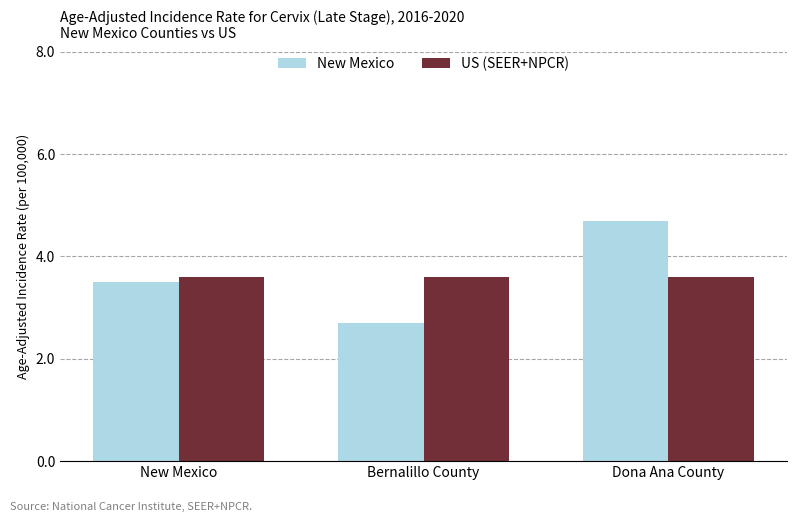

What position from the left is Bernalillo County?

2